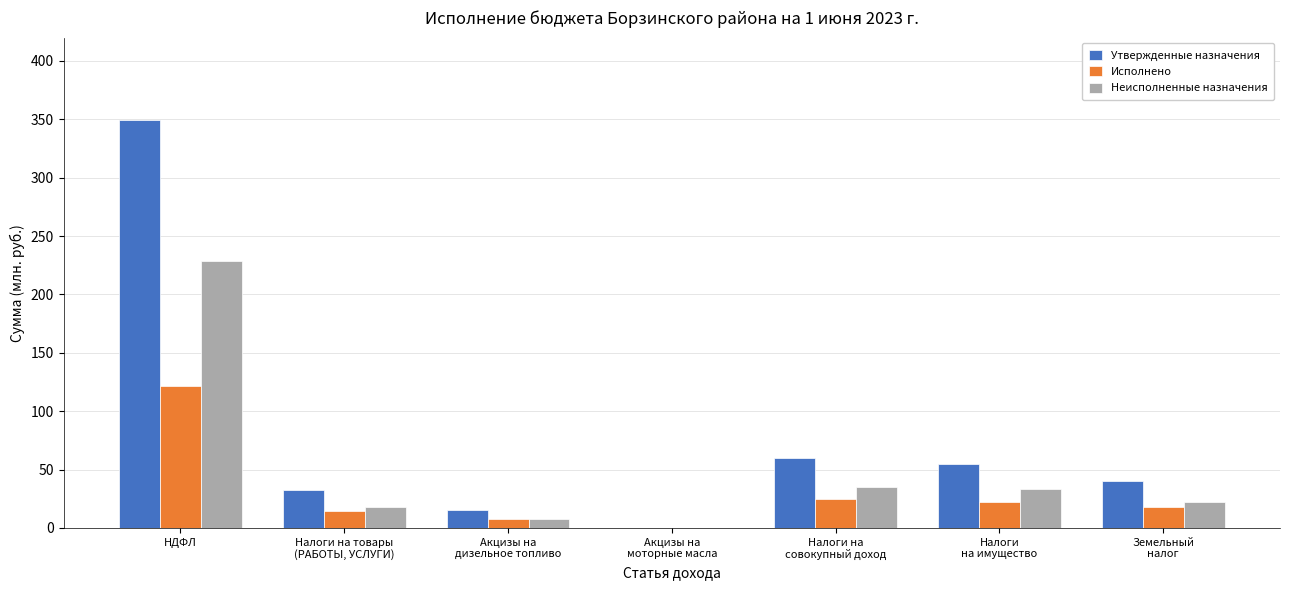

At which category is the sum across all series the highest?

НДФЛ